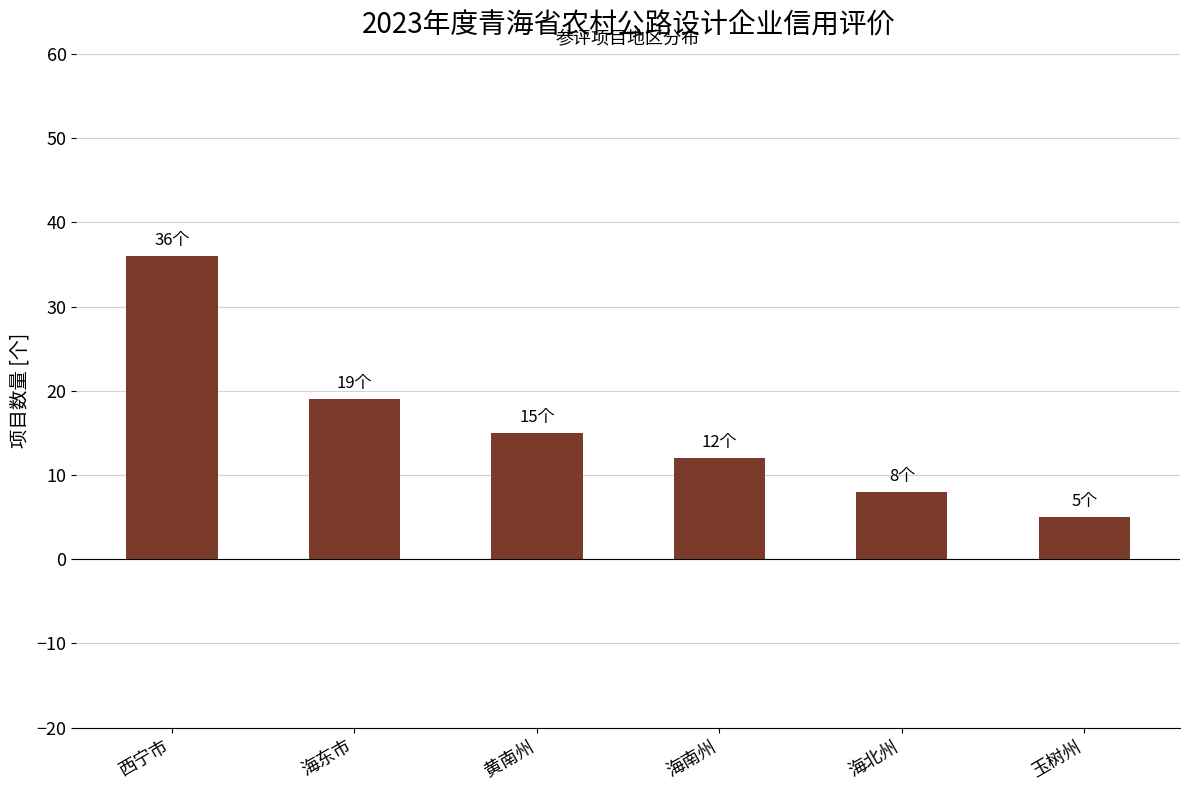

What is the label of the 2nd bar from the left?

海东市